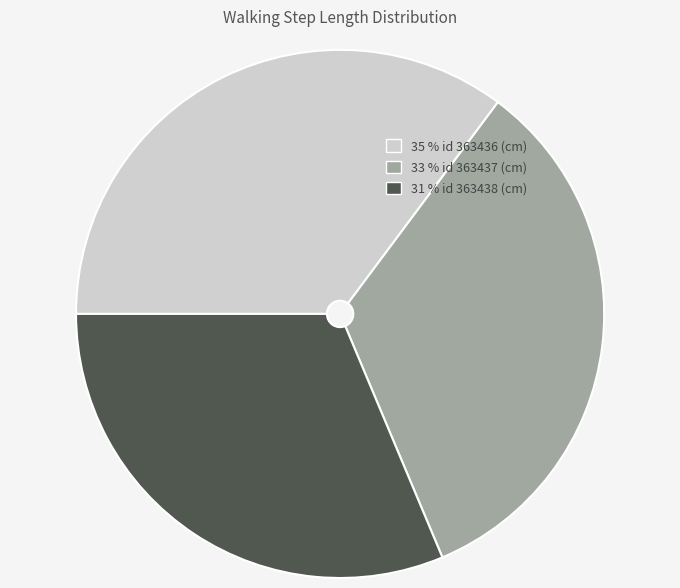

How many segments does this pie chart have?

3